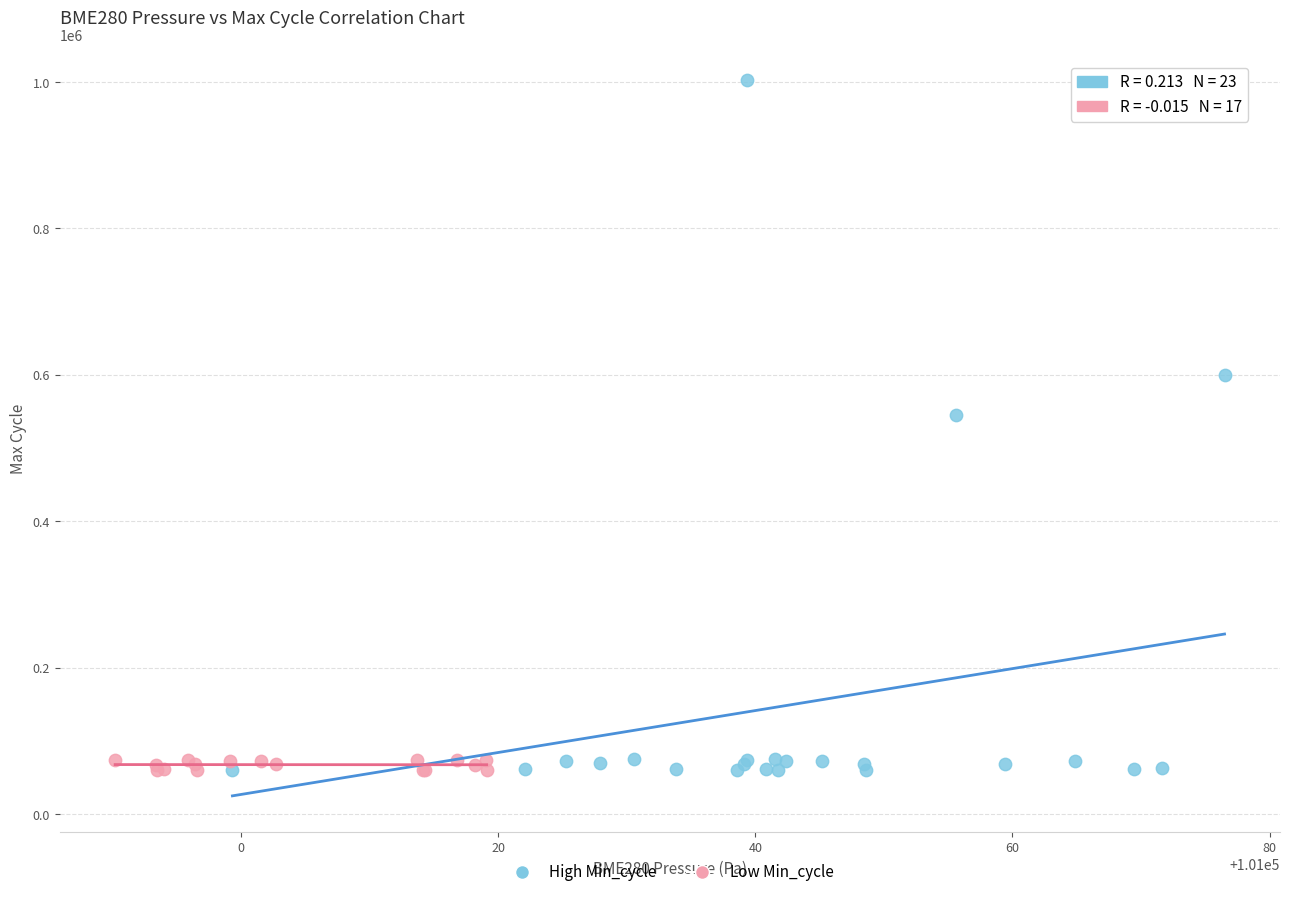

Which series reaches the maximum Y coordinate?

High Min_cycle